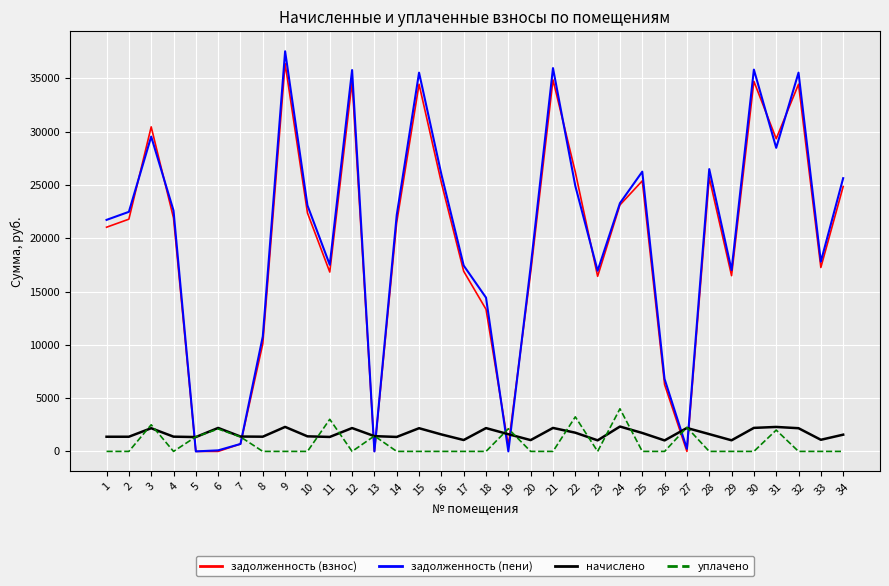

How many distinct data groups are displayed?

4